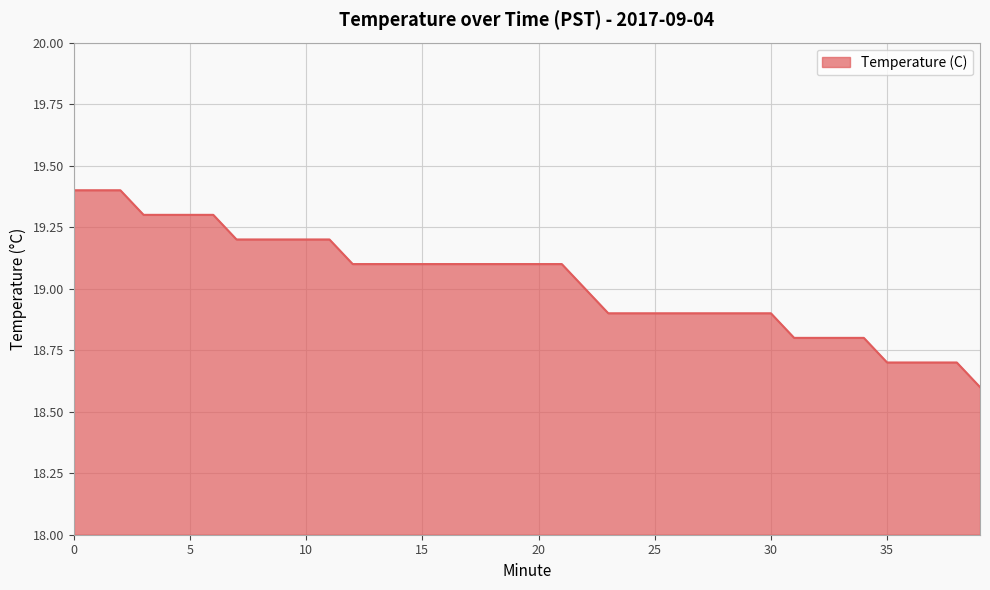

What is the greatest value displayed?

19.4